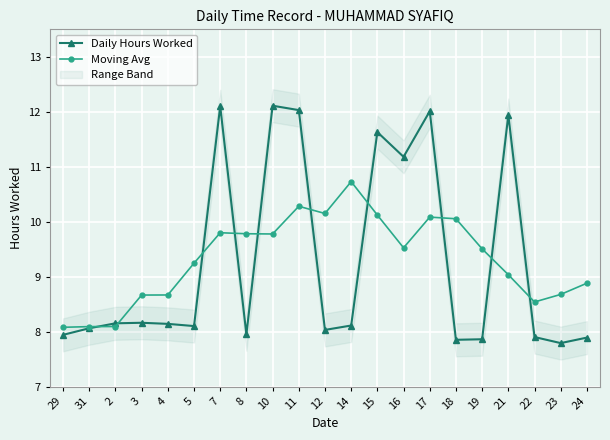

Rank the series by their maximum value, from lowest to highest.

Moving Avg, Daily Hours Worked